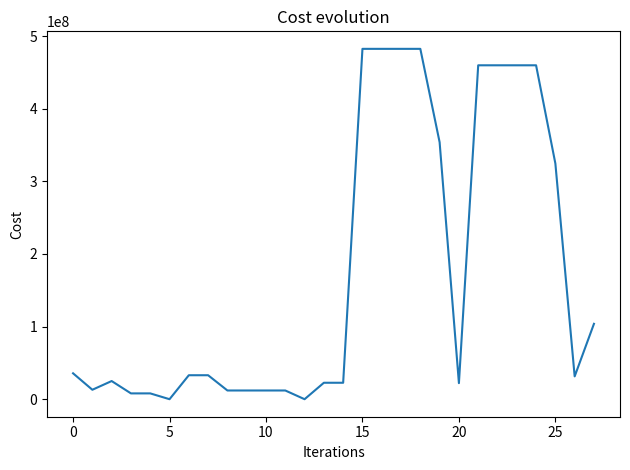

Is this an area chart (filled region under the line)?

No